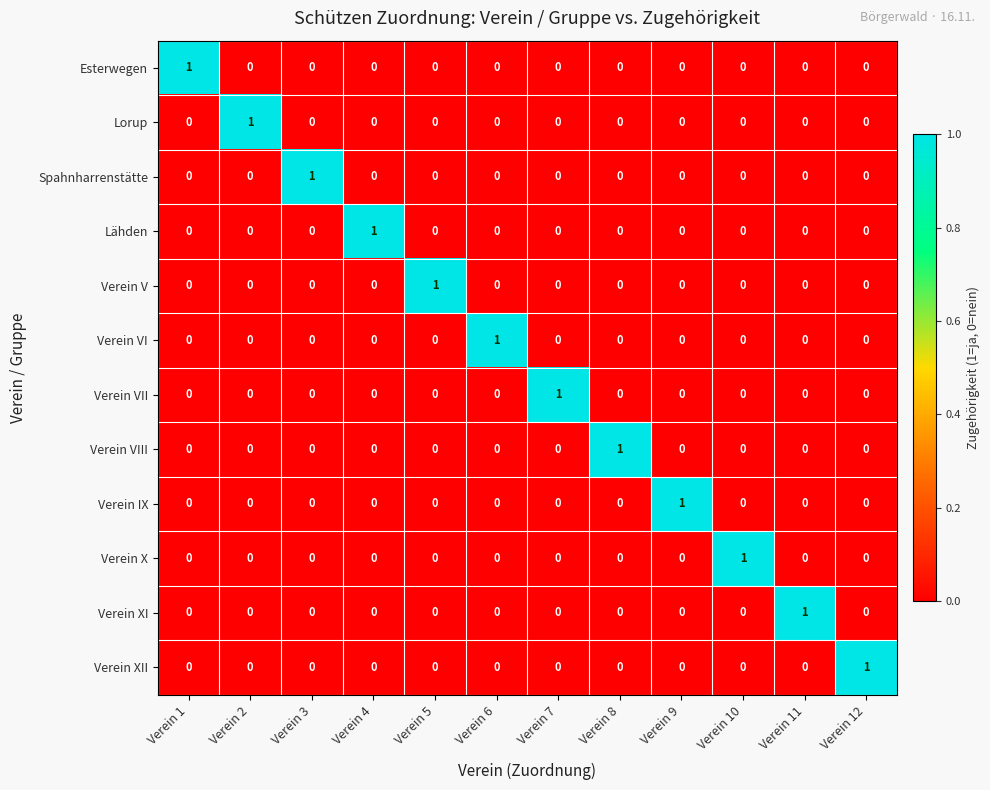

At how many categories does at least one series exceed 0?

12